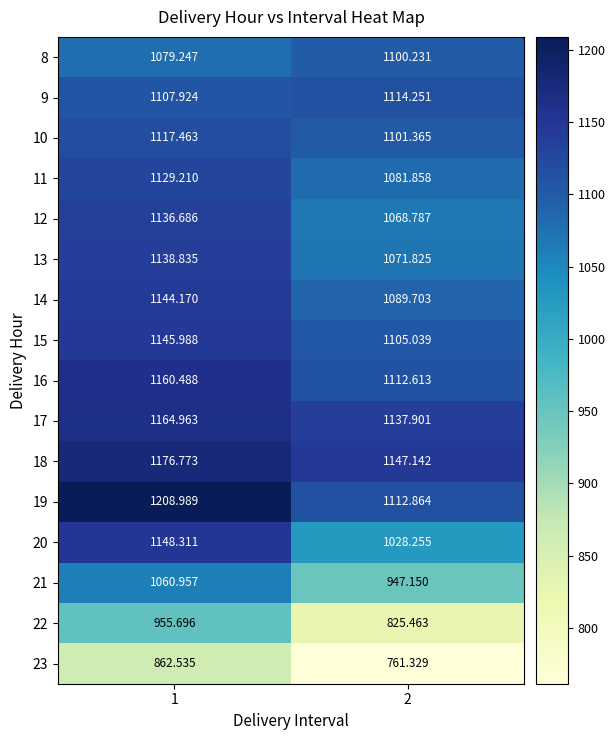

Is the value of 18 at 2 greater than the value of 9 at 2?

Yes